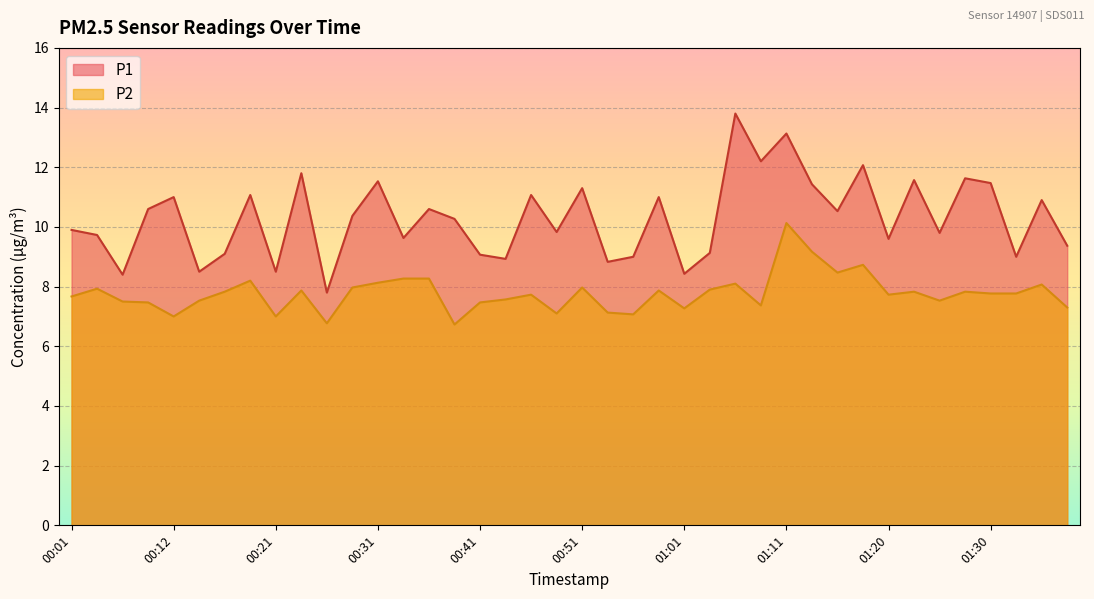

At 00:04, list the series in order from smallest to largest.

P2, P1